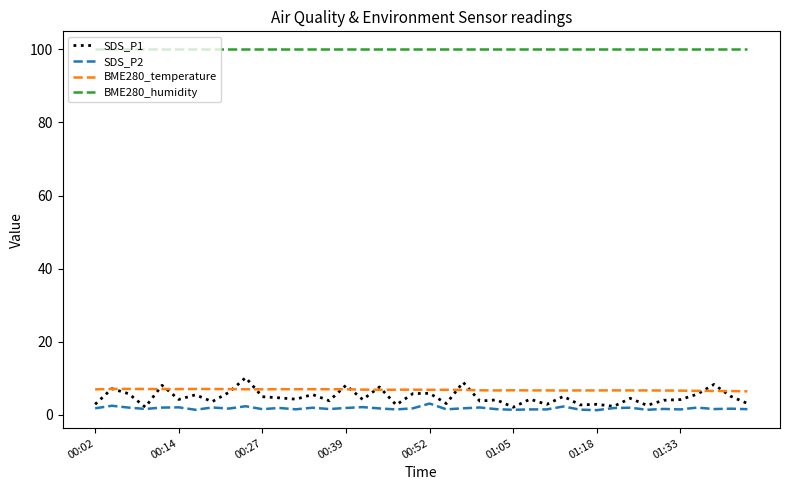

Which series has the largest total across all categories?

BME280_humidity